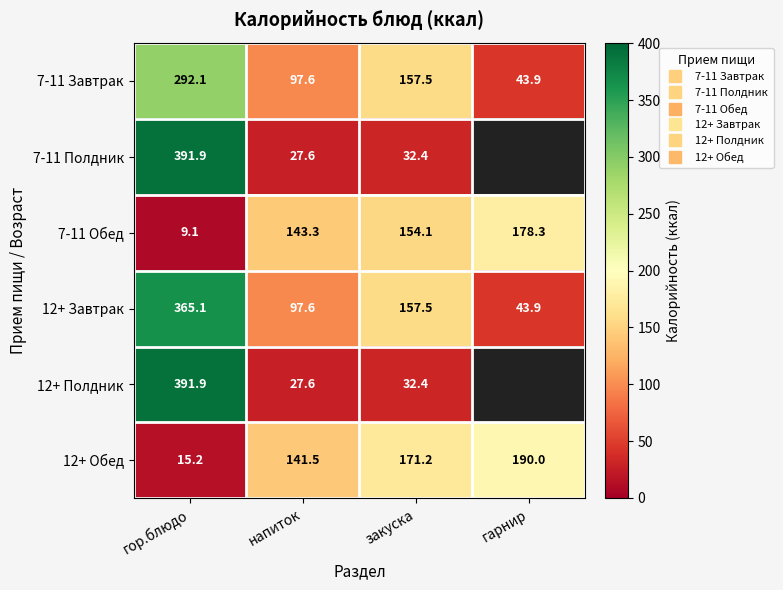

Is it true that 12+ Завтрак equals 365.1 at гор.блюдо?

True